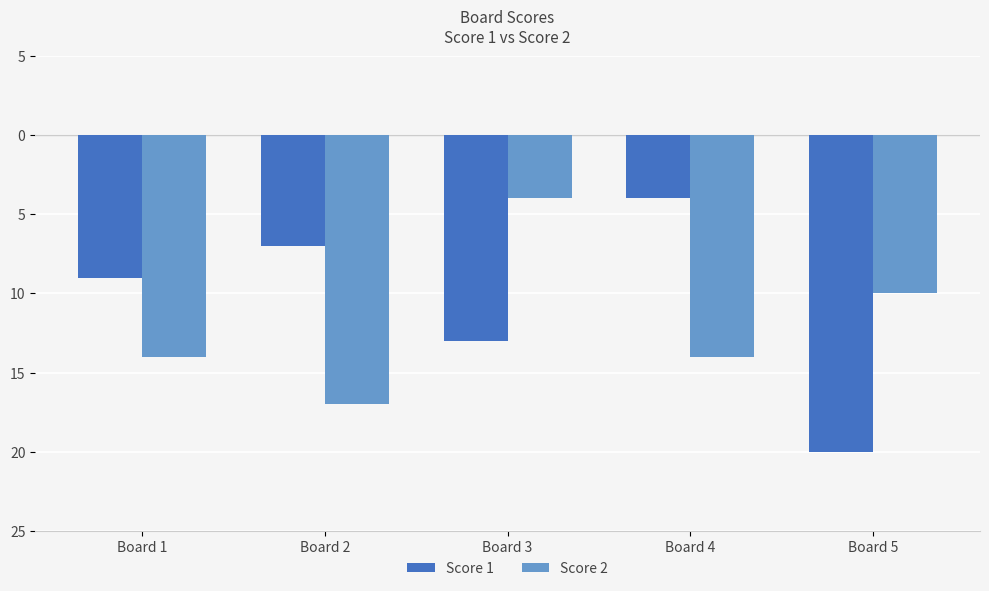

What are all the series names shown in the legend?

Score 1, Score 2